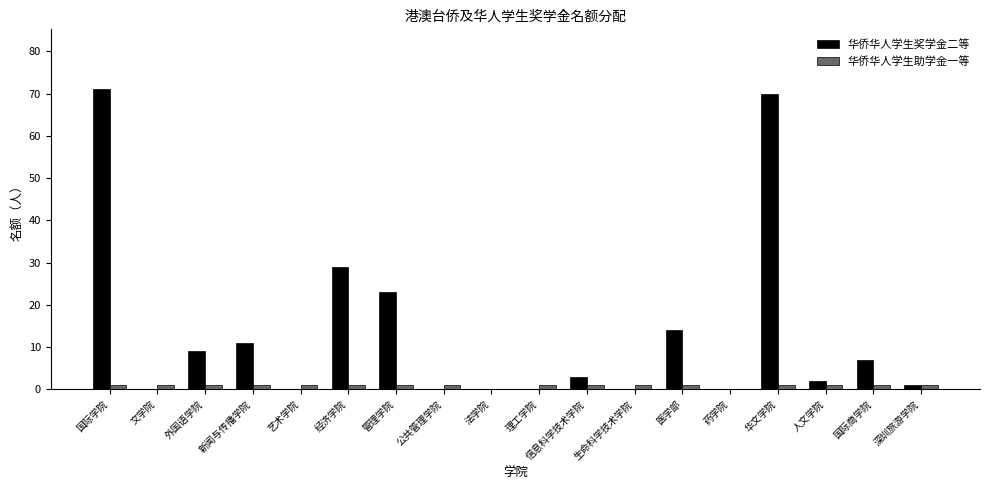

The value of 华侨华人学生奖学金二等 at 文学院 is 32. True or false?

False